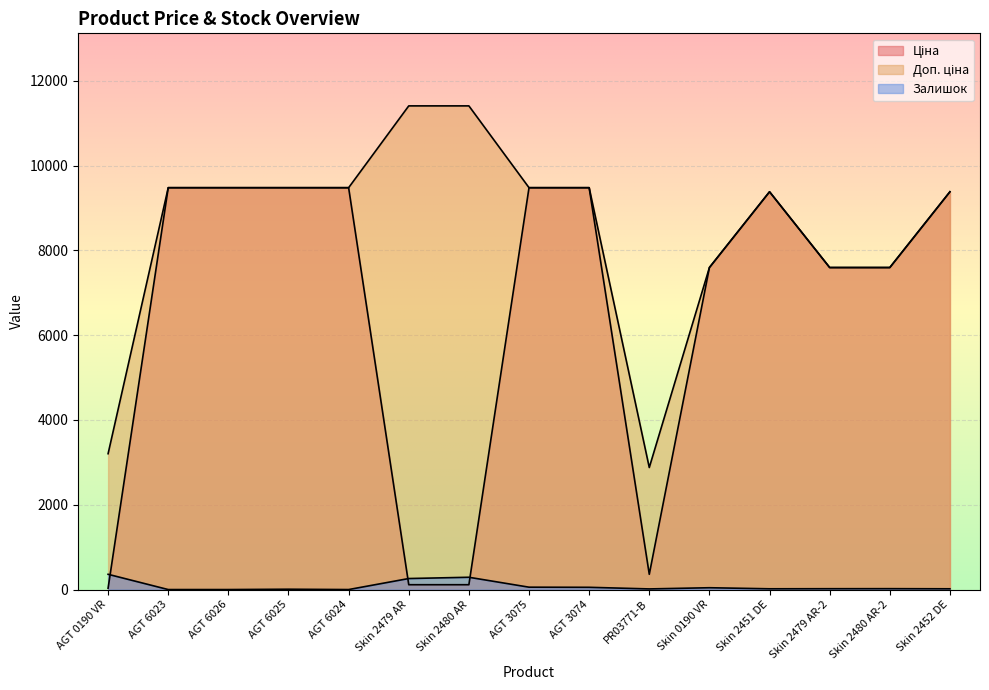

The Залишок series shows 22.7 at AGT 3074. True or false?

False